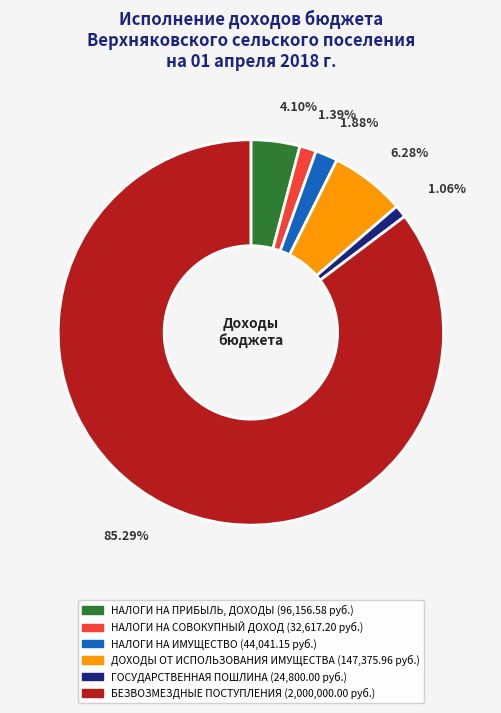

Rank the categories by value from lowest to highest.

ГОСУДАРСТВЕННАЯ ПОШЛИНА, НАЛОГИ НА СОВОКУПНЫЙ ДОХОД, НАЛОГИ НА ИМУЩЕСТВО, НАЛОГИ НА ПРИБЫЛЬ, ДОХОДЫ, ДОХОДЫ ОТ ИСПОЛЬЗОВАНИЯ ИМУЩЕСТВА, БЕЗВОЗМЕЗДНЫЕ ПОСТУПЛЕНИЯ